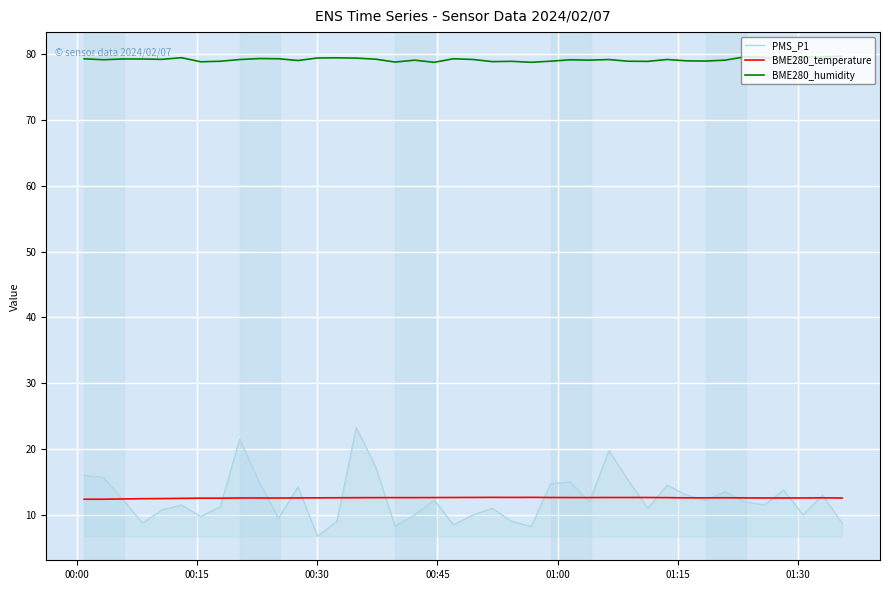

True or false: PMS_P1 and BME280_humidity intersect in this chart.

False